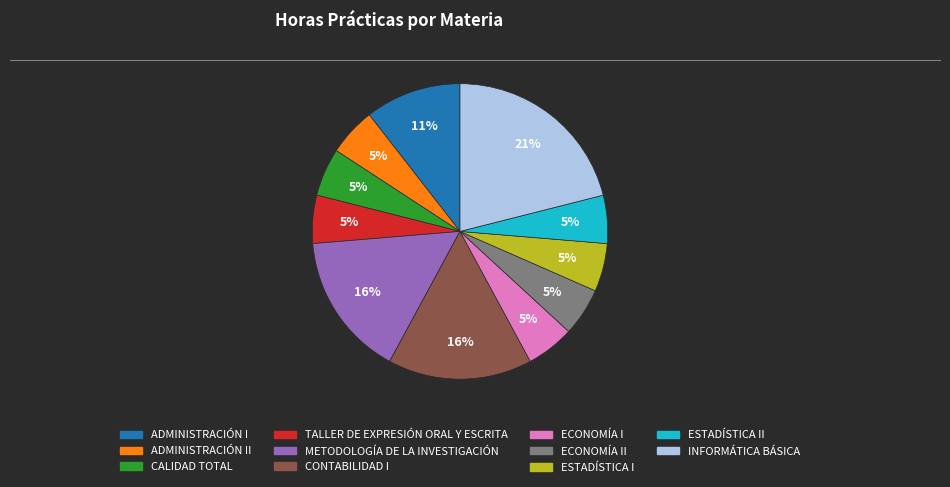

Is there any slice that represents more than half of the pie?

No